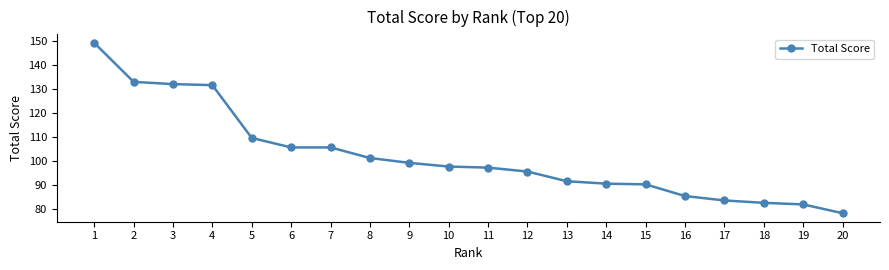

What is the maximum value shown in the chart?

149.4